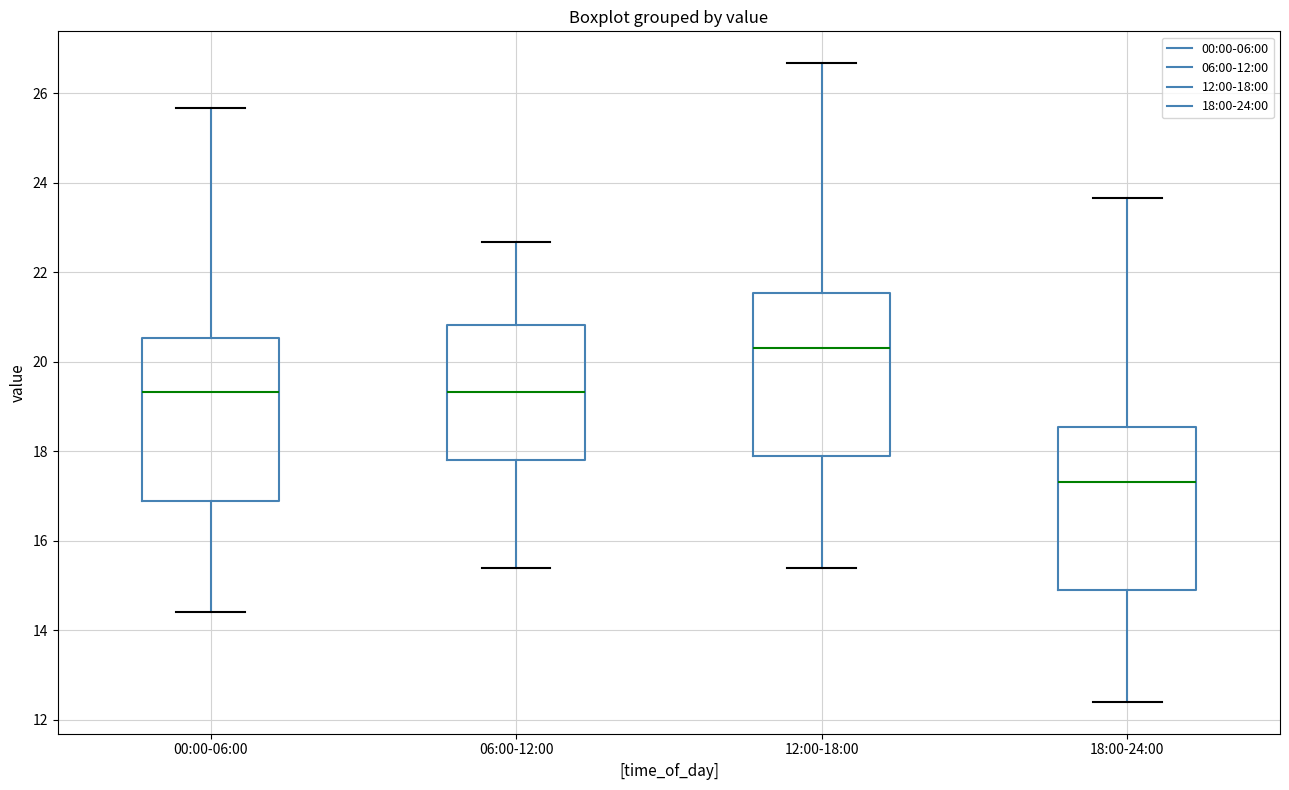

Reading left to right, transcribe this box plot: for each box, give where its median line is, the range the box spans, and where its two whiskers end, as read against the y-axis. The values are not printed on the chart, so give them approximately, as read against the axis.

00:00-06:00: median 19.4, box 16.8 to 20.6, whiskers 14.4 to 25.6
06:00-12:00: median 19.4, box 17.8 to 20.8, whiskers 15.4 to 22.6
12:00-18:00: median 20.4, box 17.8 to 21.6, whiskers 15.4 to 26.6
18:00-24:00: median 17.4, box 14.8 to 18.6, whiskers 12.4 to 23.6